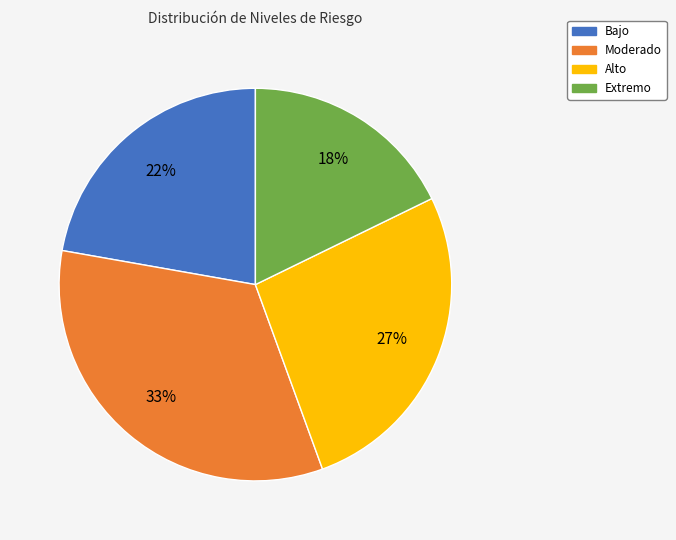

Is there a majority slice in this chart?

No